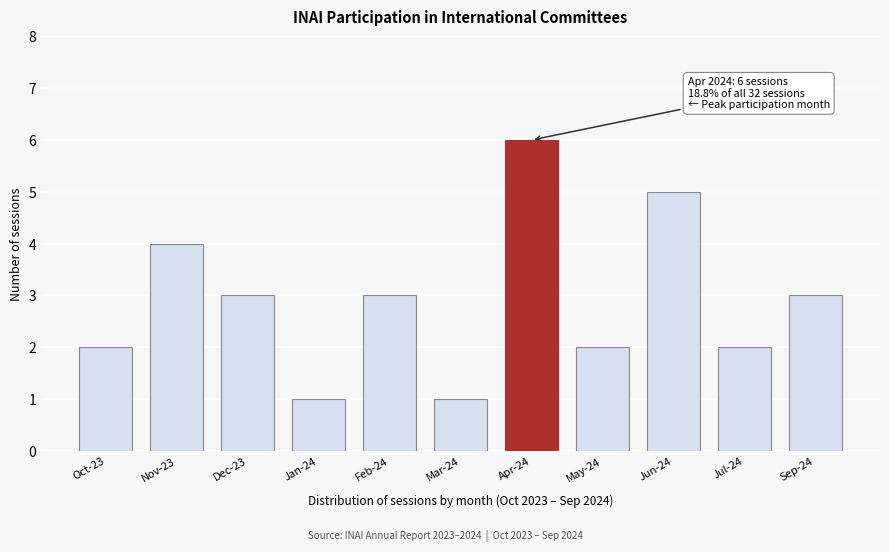

Reading right to left, extract all data points from this chart.

3	2	5	2	6	1	3	1	3	4	2